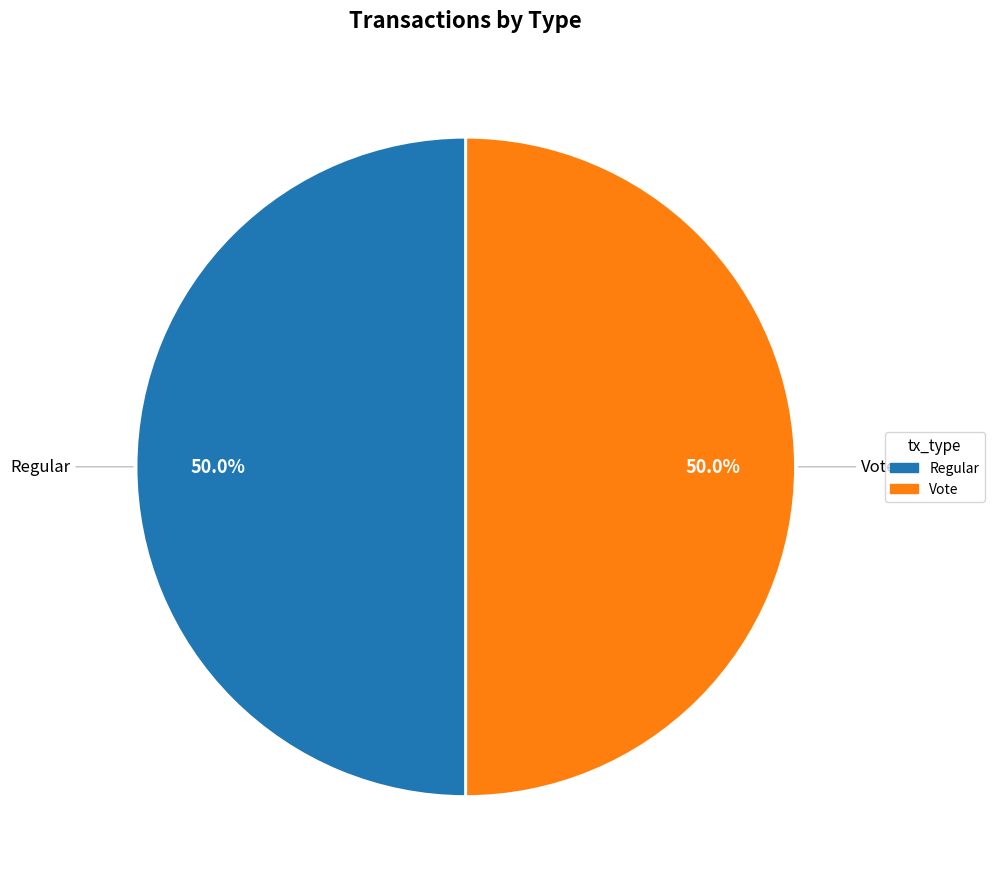

How many slices are in this pie chart?

2